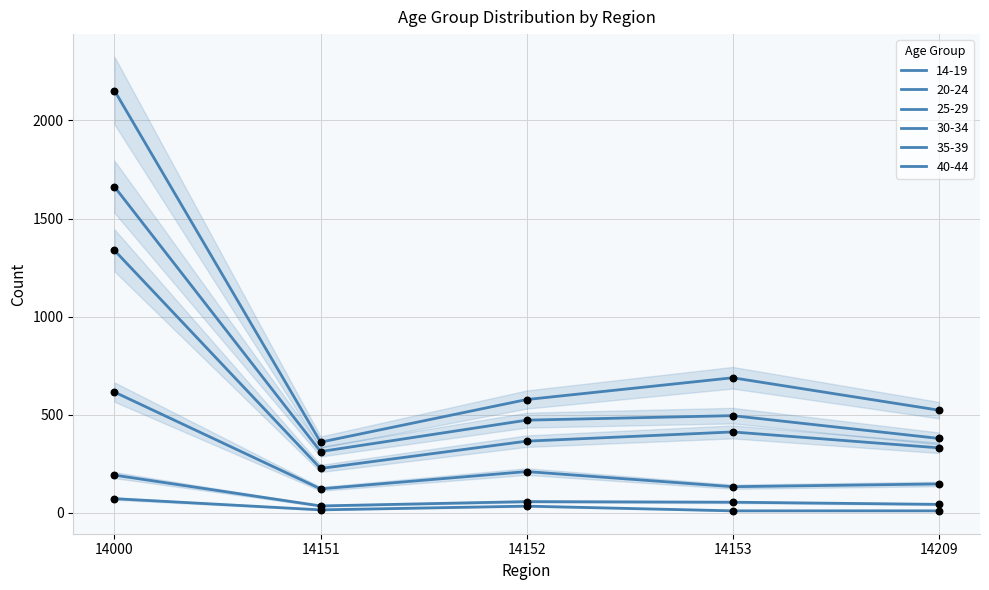

Which series has the largest total across all categories?

30-34